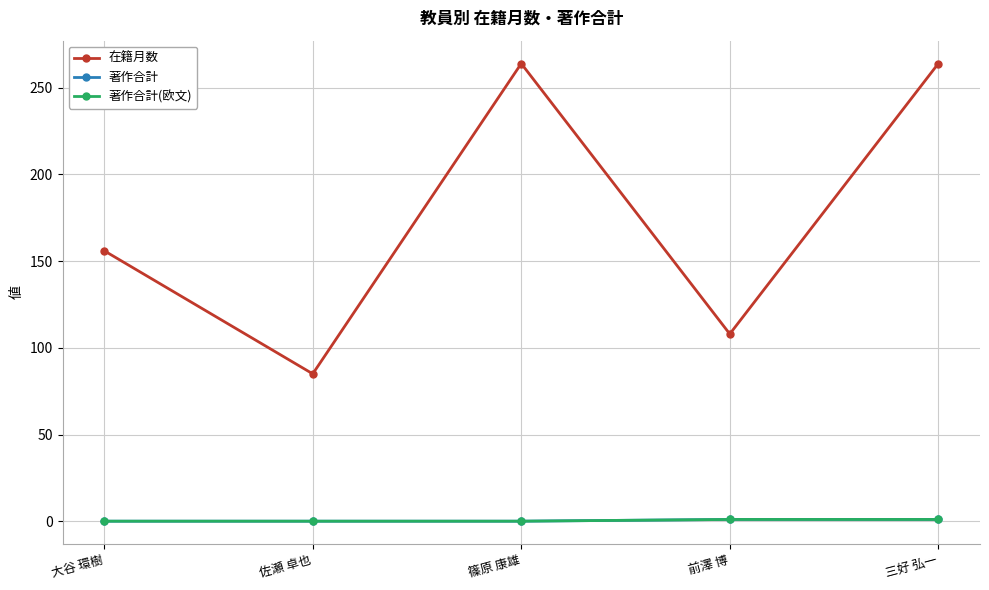

Is this an area chart (filled region under the line)?

No